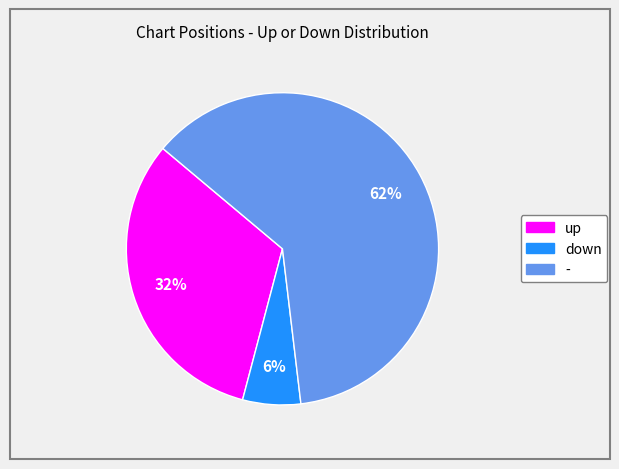

What is the largest slice in the pie chart?

-